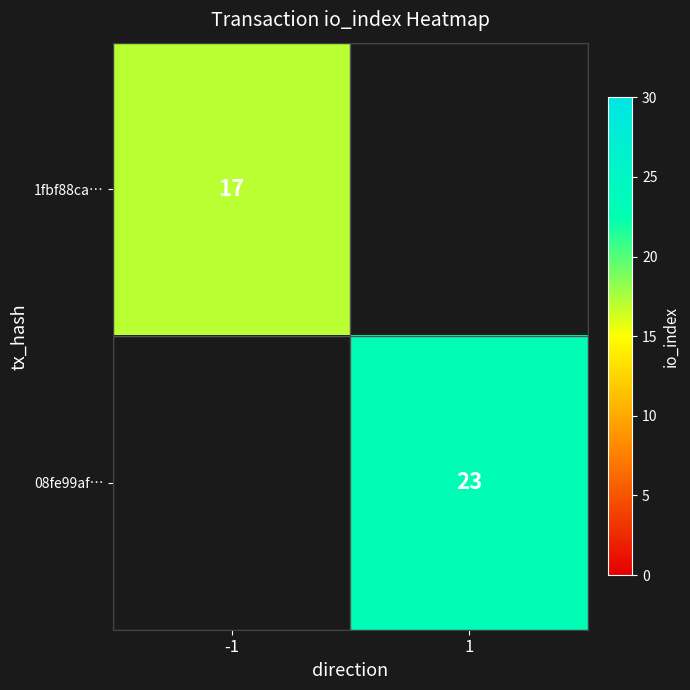

The 1fbf88ca… series shows 4.1 at -1. True or false?

False